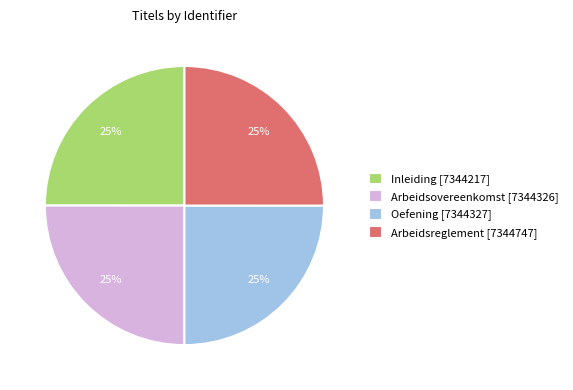

How many slices are in this pie chart?

4